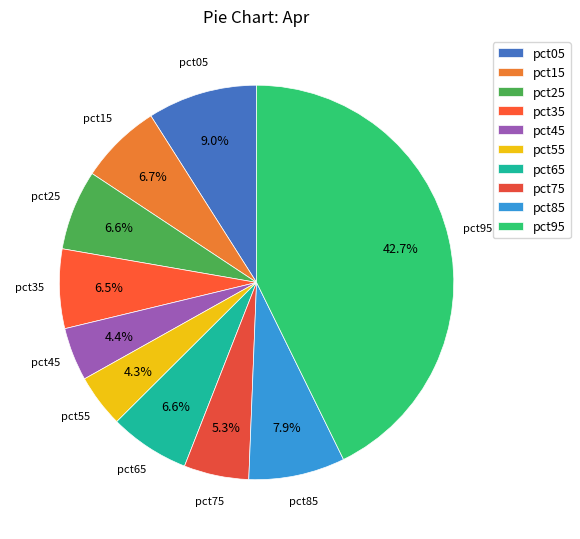

Which category has the biggest portion of the pie?

pct95